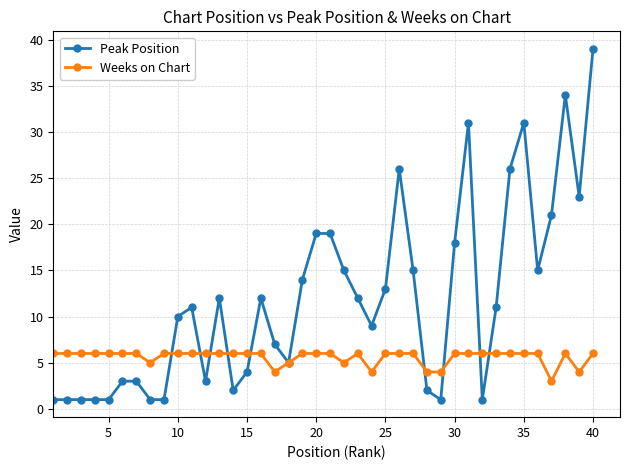

What is the sum of all Weeks on Chart values?

224